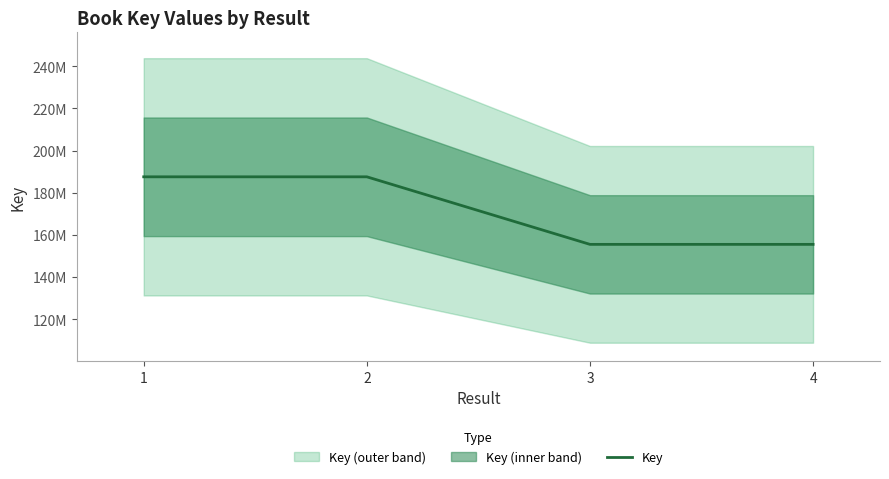

The value at 4 is 264573714. True or false?

False